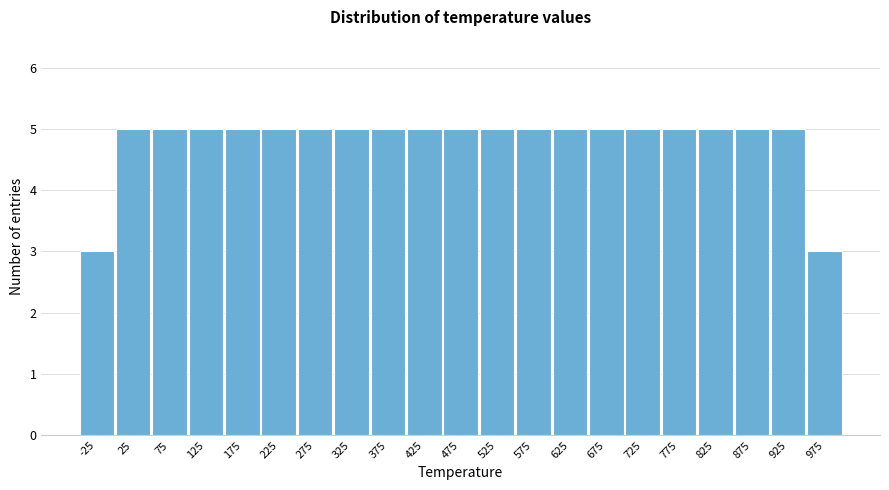

Reading left to right, transcribe all the data shown in this chart.

-25=3	25=5	75=5	125=5	175=5	225=5	275=5	325=5	375=5	425=5	475=5	525=5	575=5	625=5	675=5	725=5	775=5	825=5	875=5	925=5	975=3